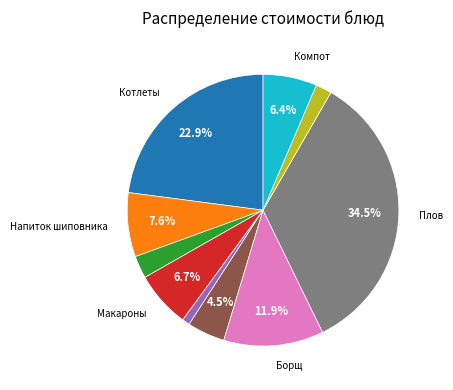

Is there any slice that represents more than half of the pie?

No